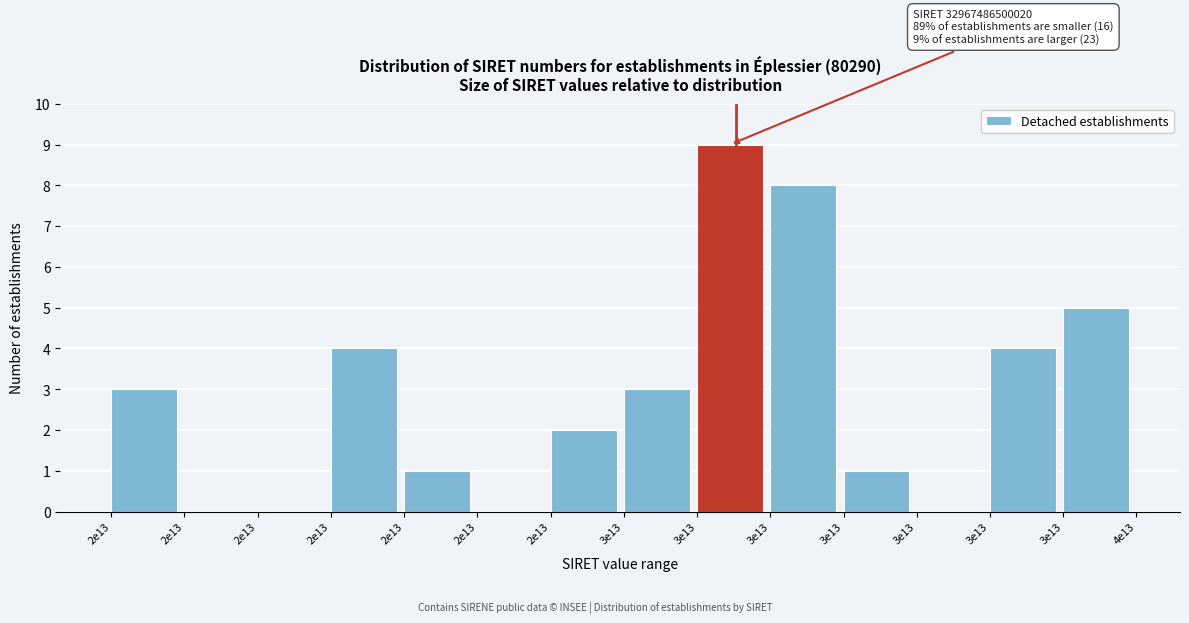

How many distinct data groups are displayed?

1